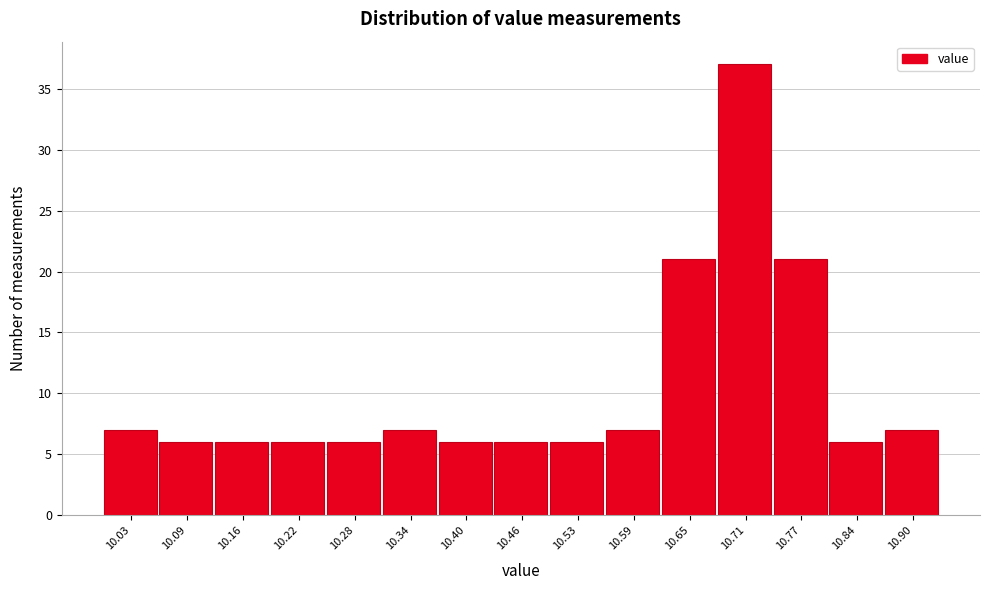

What is the height of the bar covering 10.186 to 10.248 on the x-axis? Neither the bar edges nor the heights are printed on the chart, so give them approximately, as read against the axes.

6